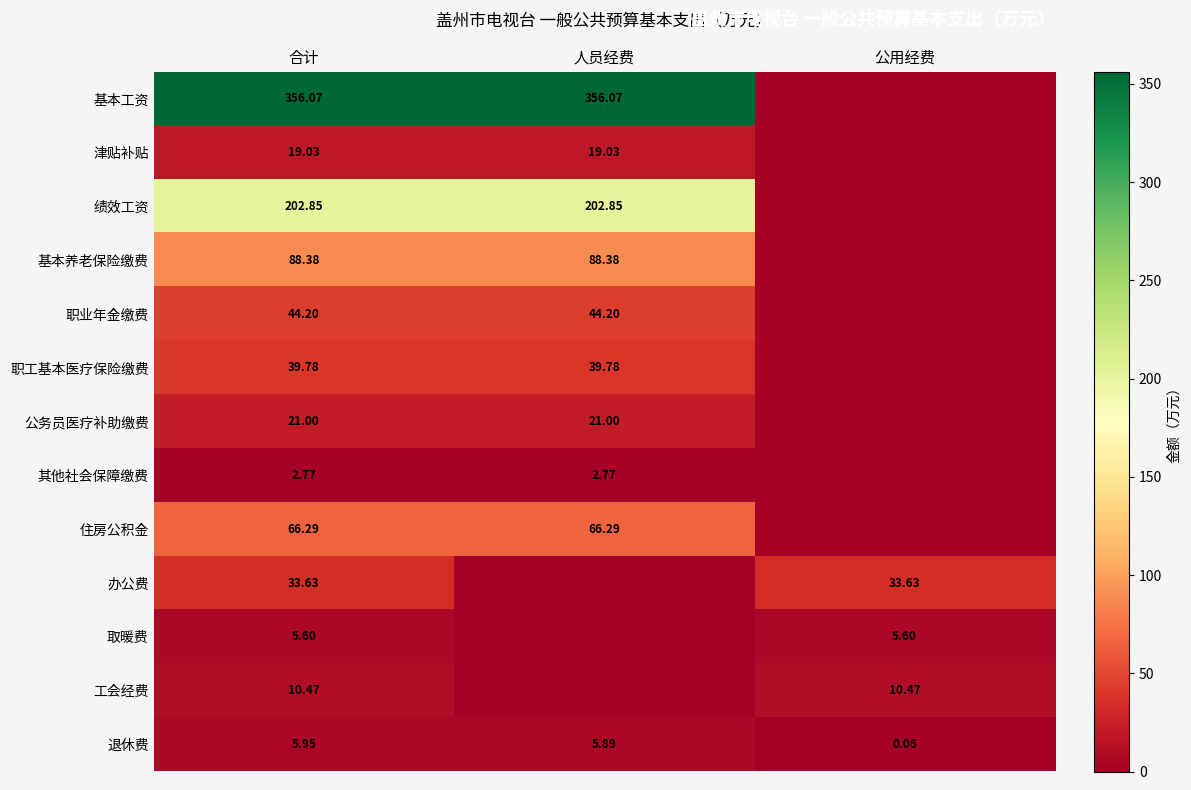

Is the value of 工会经费 at 公用经费 greater than the value of 绩效工资 at 合计?

No